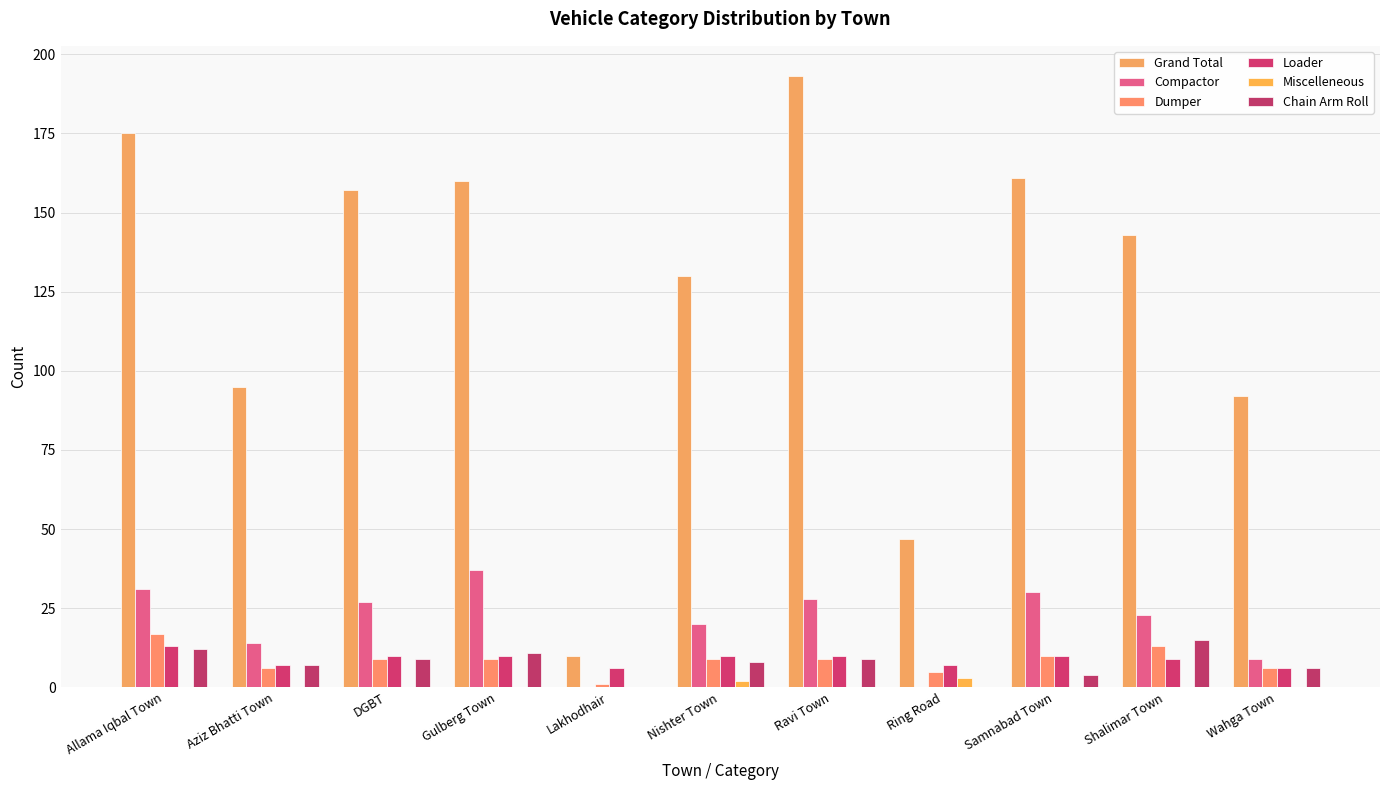

Which category has the highest value across all series?

Ravi Town